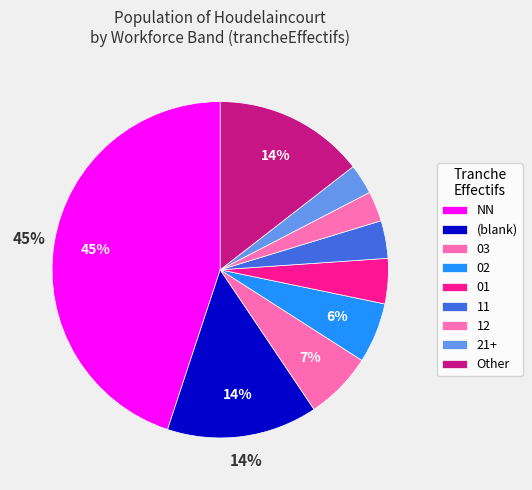

How many segments does this pie chart have?

9